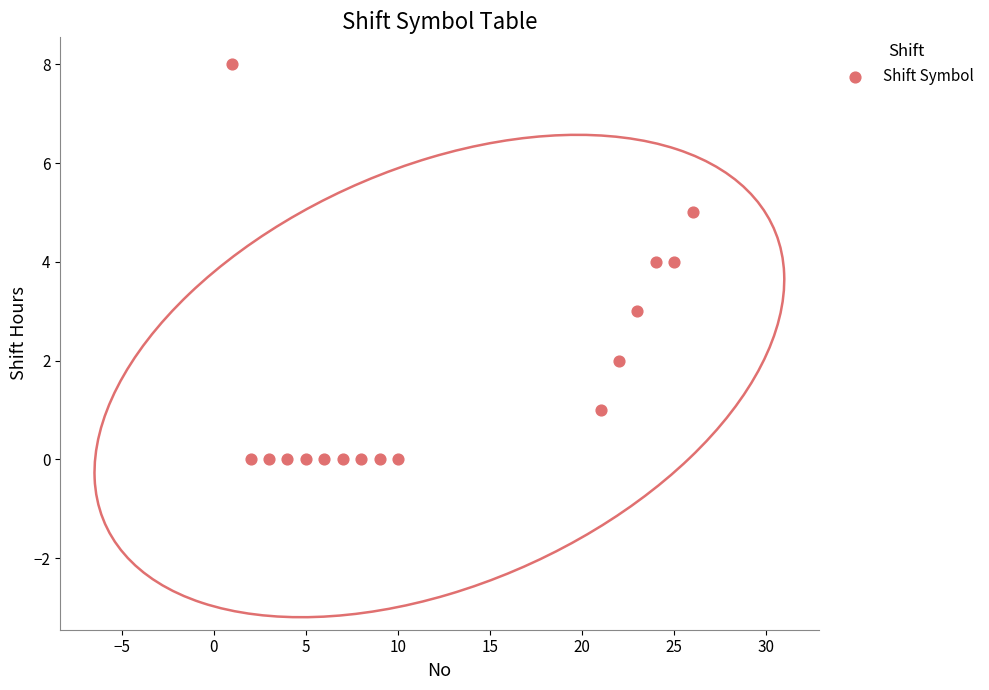

What is the range of X values (max minus min)?

25